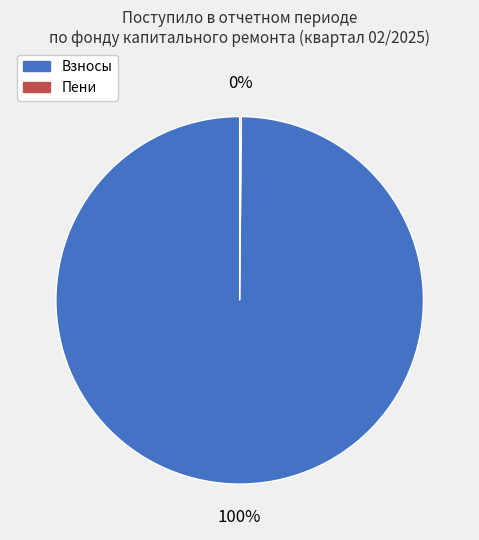

Is there any slice that represents more than half of the pie?

Yes